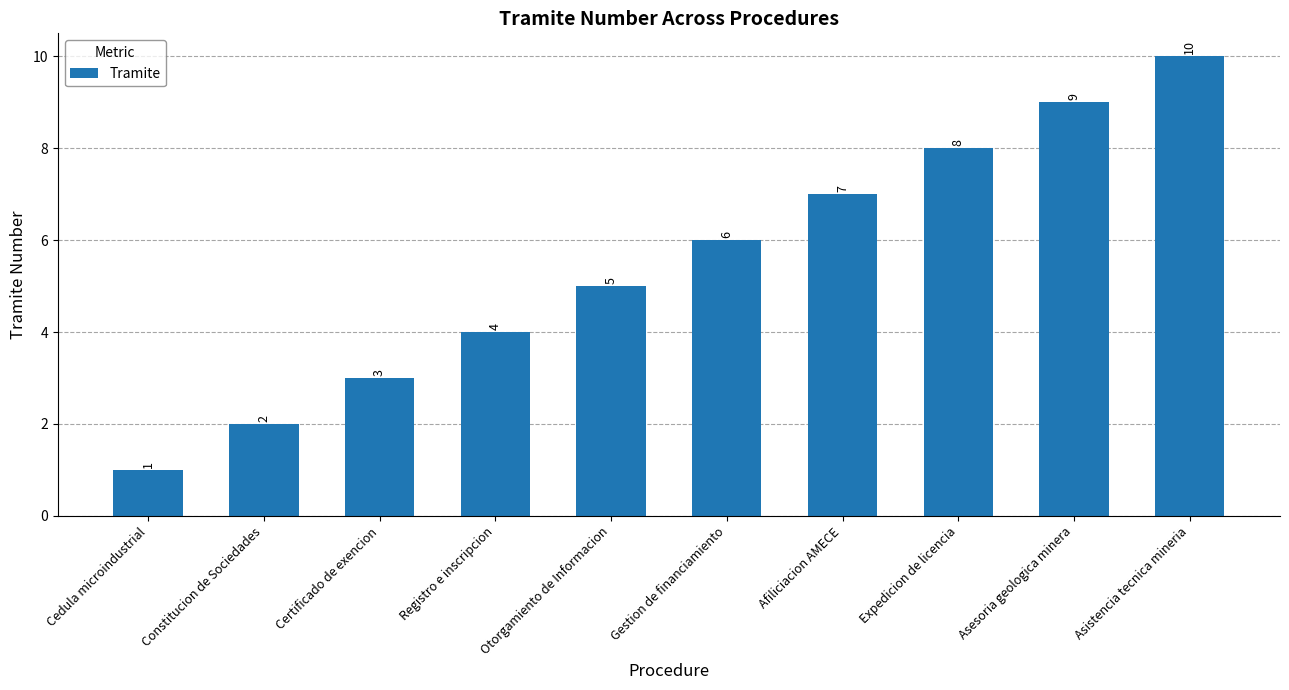

List the labels in order of value, largest first.

Asistencia tecnica mineria, Asesoria geologica minera, Expedicion de licencia, Afiliciacion AMECE, Gestion de financiamiento, Otorgamiento de Informacion, Registro e inscripcion, Certificado de exencion, Constitucion de Sociedades, Cedula microindustrial